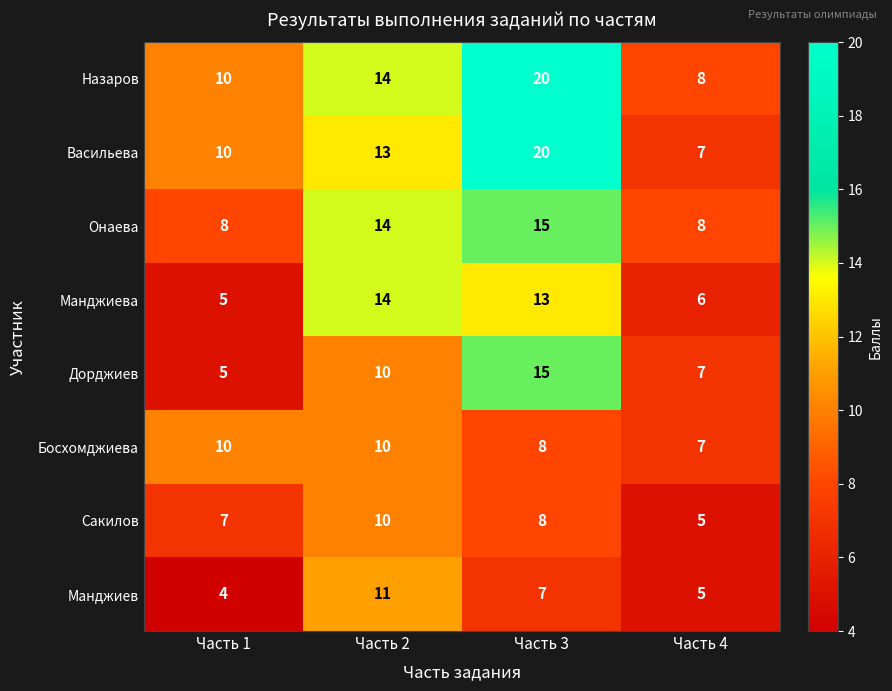

How many series are shown in this chart?

8